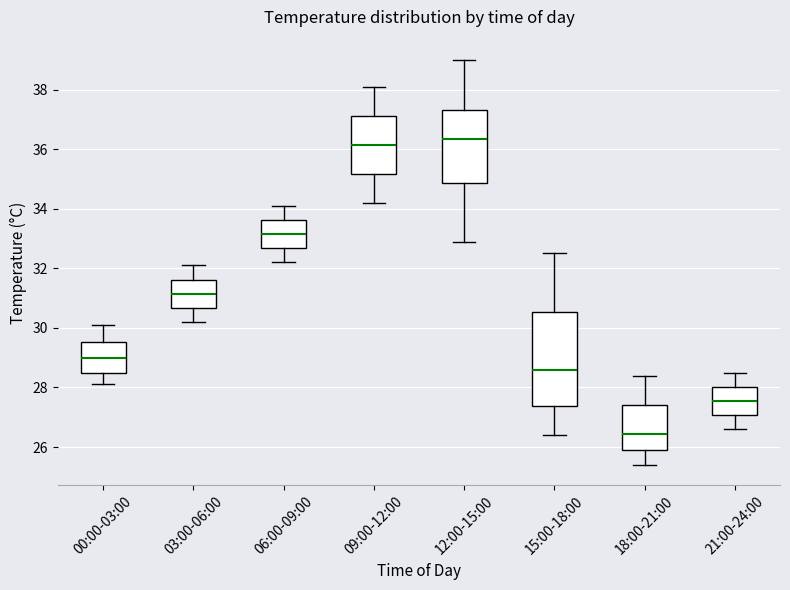

Reading left to right, transcribe this box plot: for each box, give where its median line is, the range the box spans, and where its two whiskers end, as read against the y-axis. The values are not printed on the chart, so give them approximately, as read against the axis.

00:00-03:00: median 29.0, box 28.6 to 29.6, whiskers 28.2 to 30.2
03:00-06:00: median 31.2, box 30.6 to 31.6, whiskers 30.2 to 32.2
06:00-09:00: median 33.2, box 32.6 to 33.6, whiskers 32.2 to 34.2
09:00-12:00: median 36.2, box 35.2 to 37.2, whiskers 34.2 to 38.2
12:00-15:00: median 36.4, box 34.8 to 37.4, whiskers 33.0 to 39.0
15:00-18:00: median 28.6, box 27.4 to 30.6, whiskers 26.4 to 32.6
18:00-21:00: median 26.4, box 26.0 to 27.4, whiskers 25.4 to 28.4
21:00-24:00: median 27.6, box 27.0 to 28.0, whiskers 26.6 to 28.6